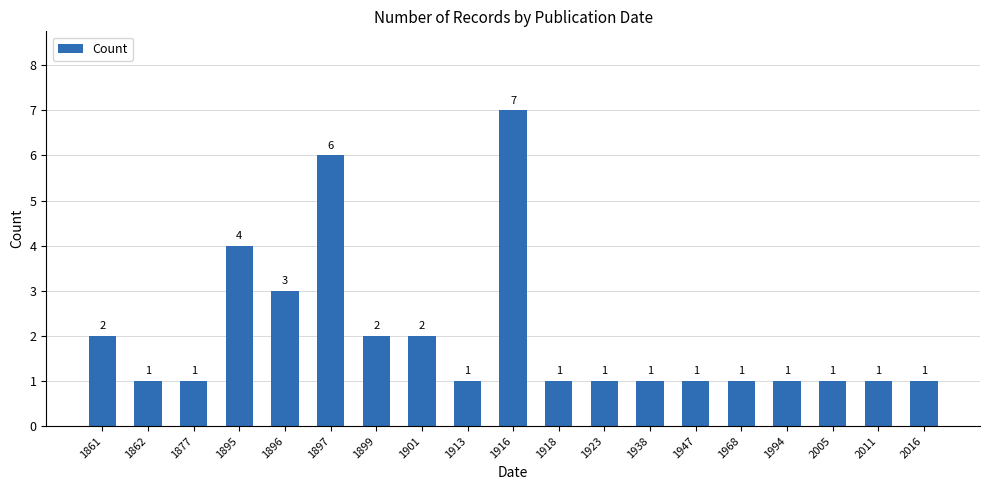

What is the difference between the maximum and minimum values?

6